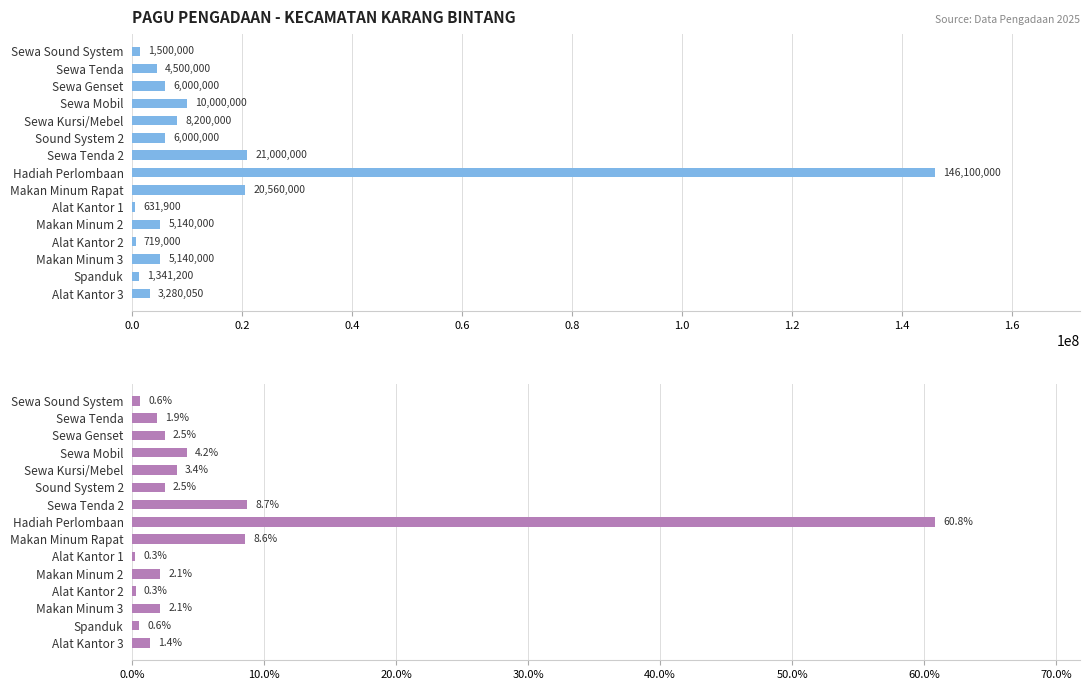

Rank the series at Alat Kantor 3 from lowest to highest value.

Pagu (%), Pagu (Rp)